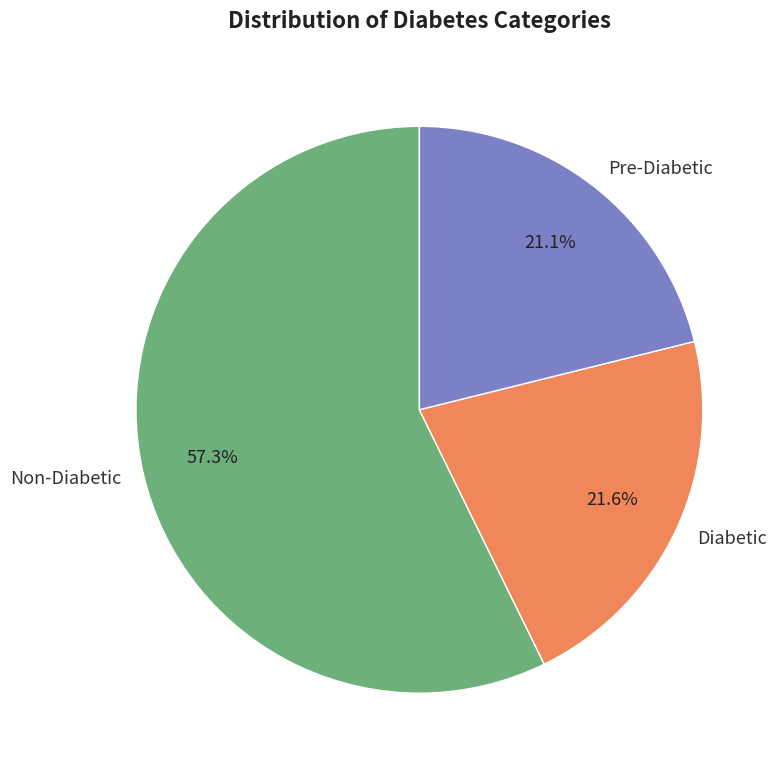

Which category accounts for the majority?

Non-Diabetic